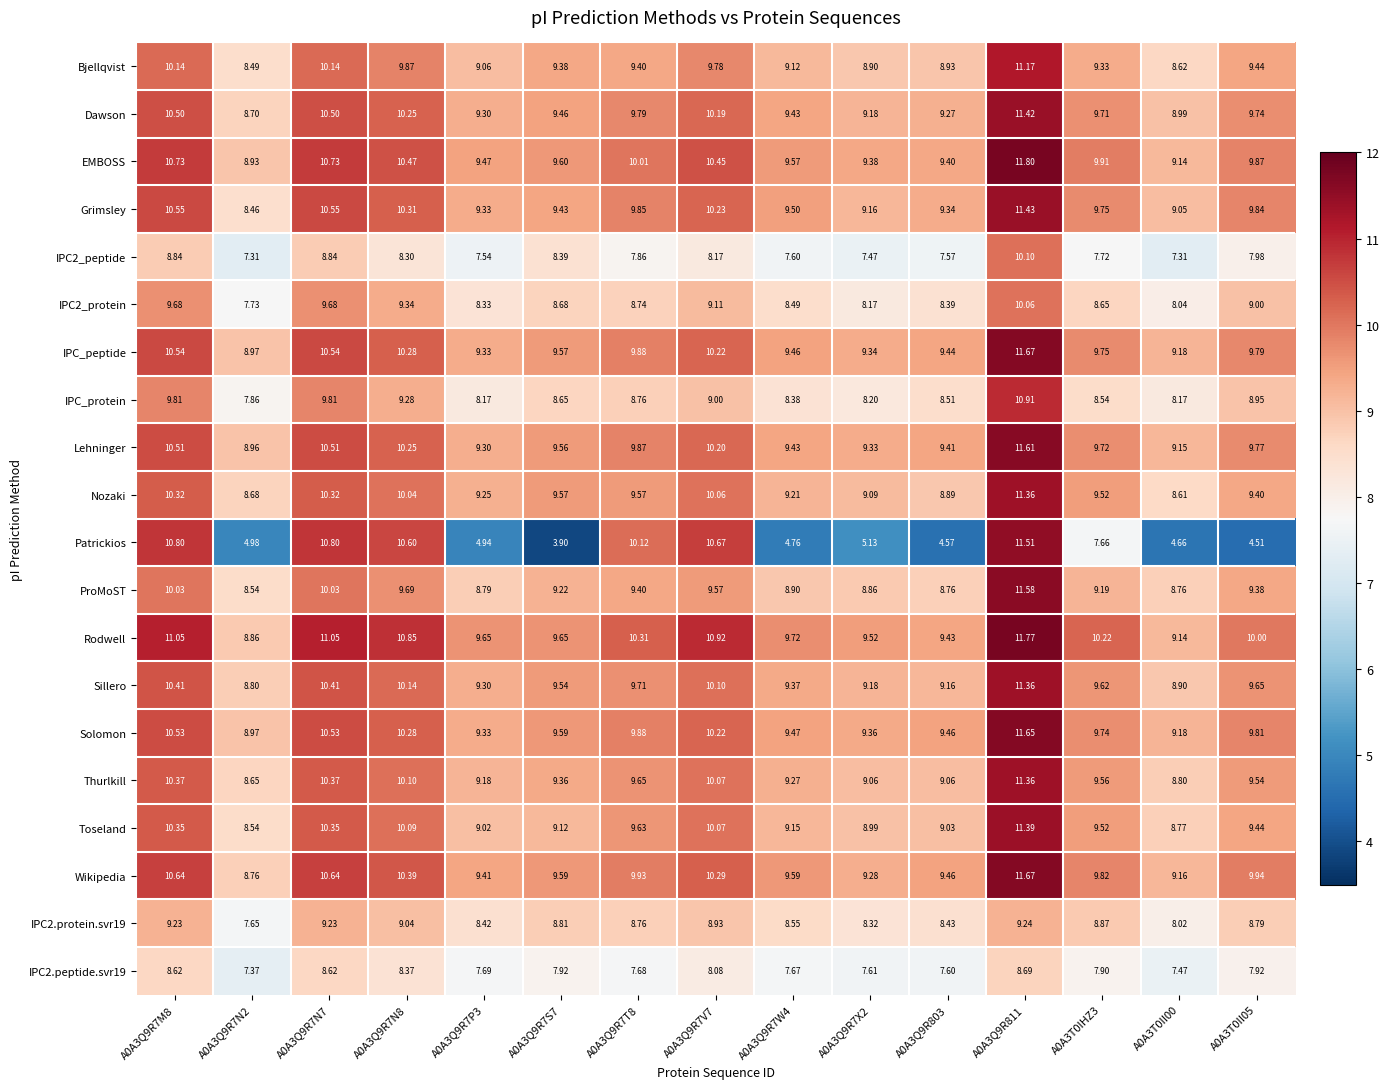

At which category is the sum across all series the highest?

A0A3Q9R811